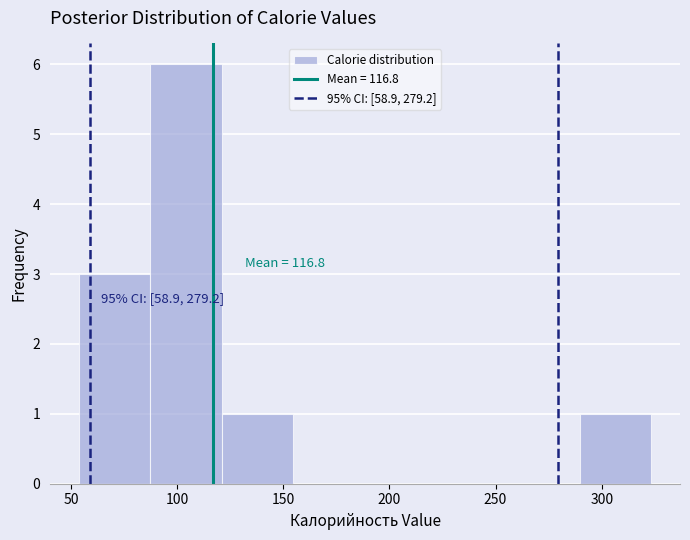

Over which range of the x-axis is the bar tallest?

85 to 120